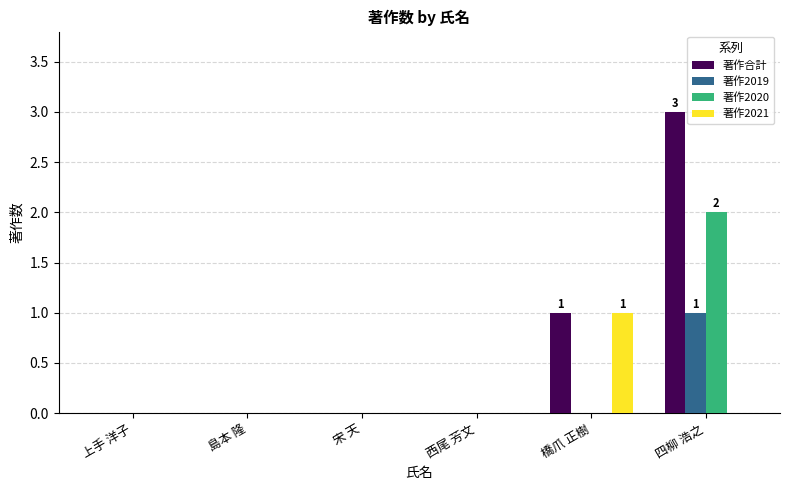

The value of 著作2020 at 西尾 芳文 is 1. True or false?

False